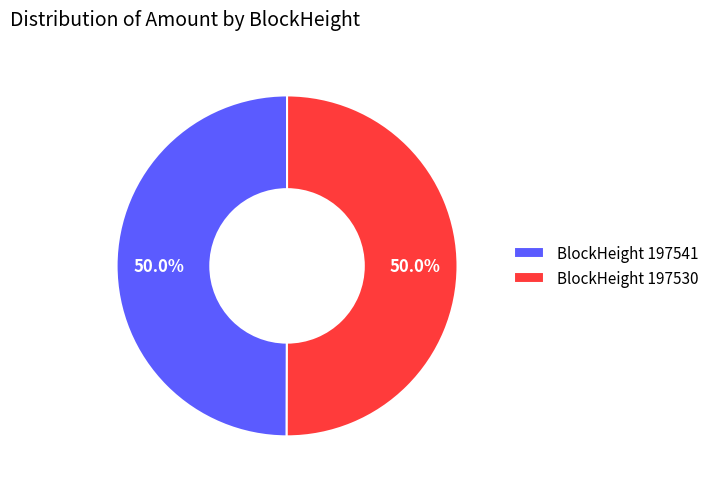

Do BlockHeight 197541 and BlockHeight 197530 together represent more than half of the pie?

Yes